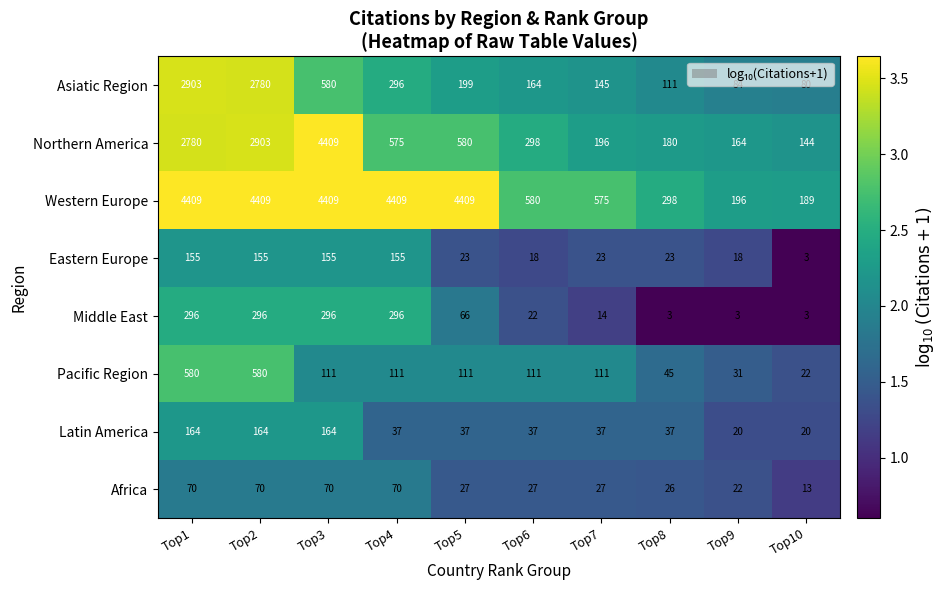

At which label does Asiatic Region reach its peak?

Top1